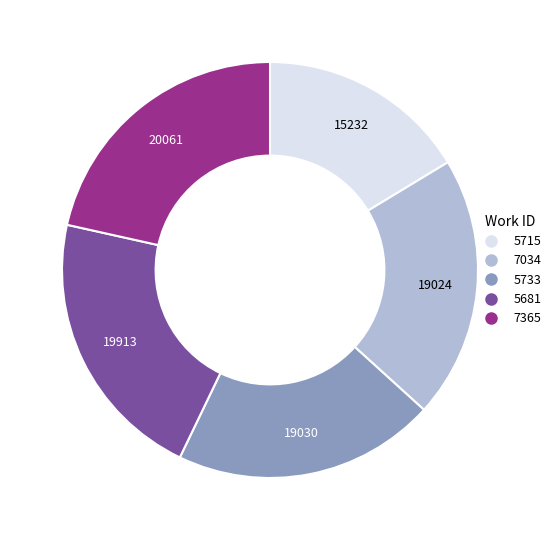

The 5681 slice represents 36% of the pie. True or false?

False